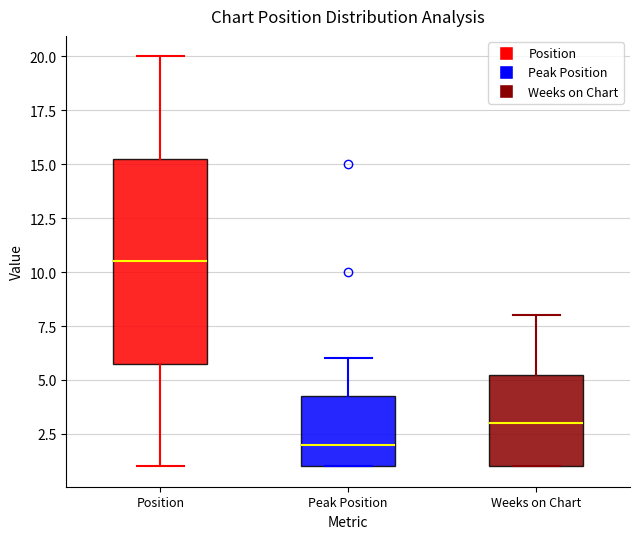

Reading left to right, transcribe this box plot: for each box, give where its median line is, the range the box spans, and where its two whiskers end, as read against the y-axis. The values are not printed on the chart, so give them approximately, as read against the axis.

Position: median 10.5, box 6.0 to 15.5, whiskers 1.0 to 20.0
Peak Position: median 2.0, box 1.0 to 4.5, whiskers 1.0 to 6.0
Weeks on Chart: median 3.0, box 1.0 to 5.5, whiskers 1.0 to 8.0